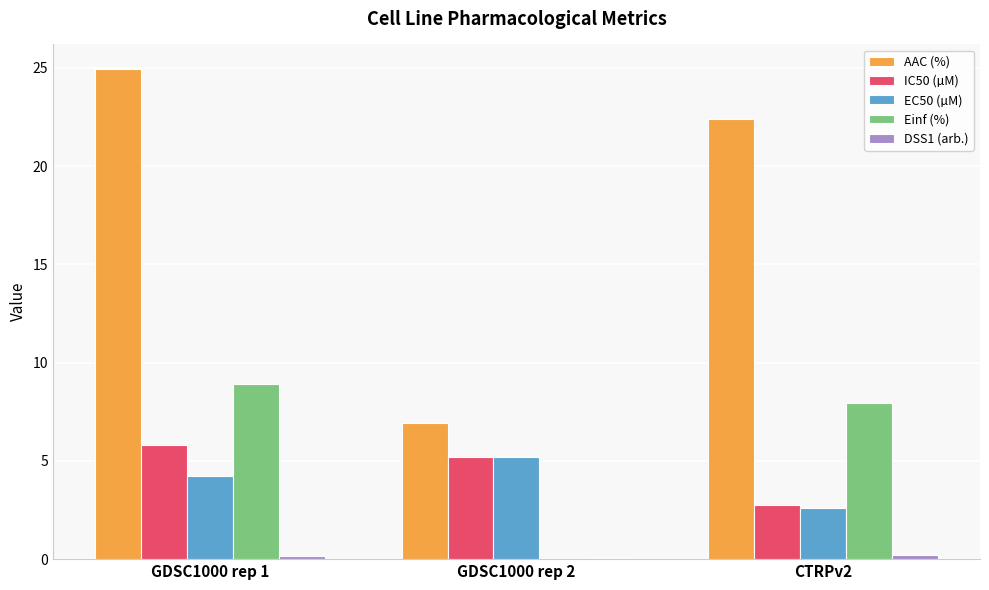

Which series has the largest total across all categories?

AAC (%)